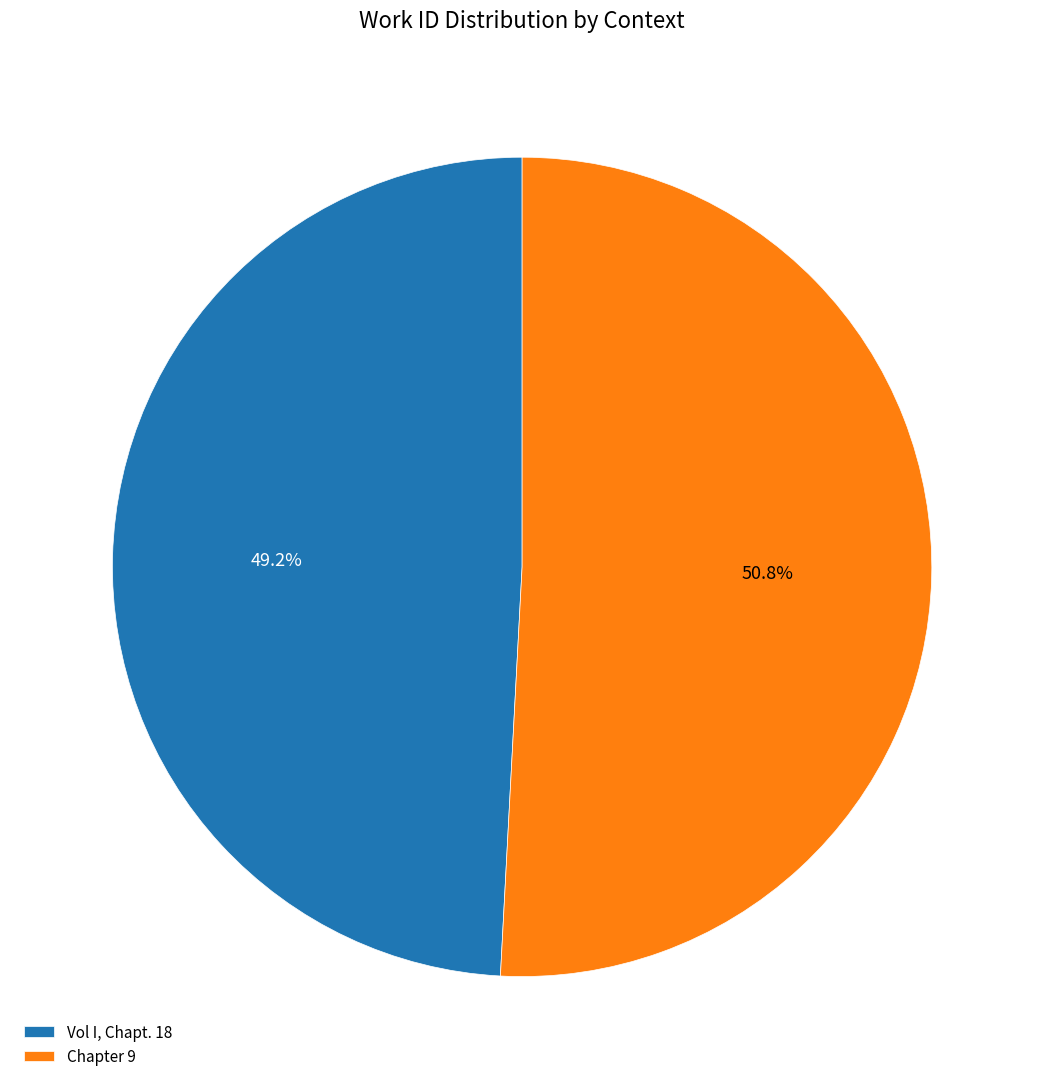

Count the number of slices in the pie.

2